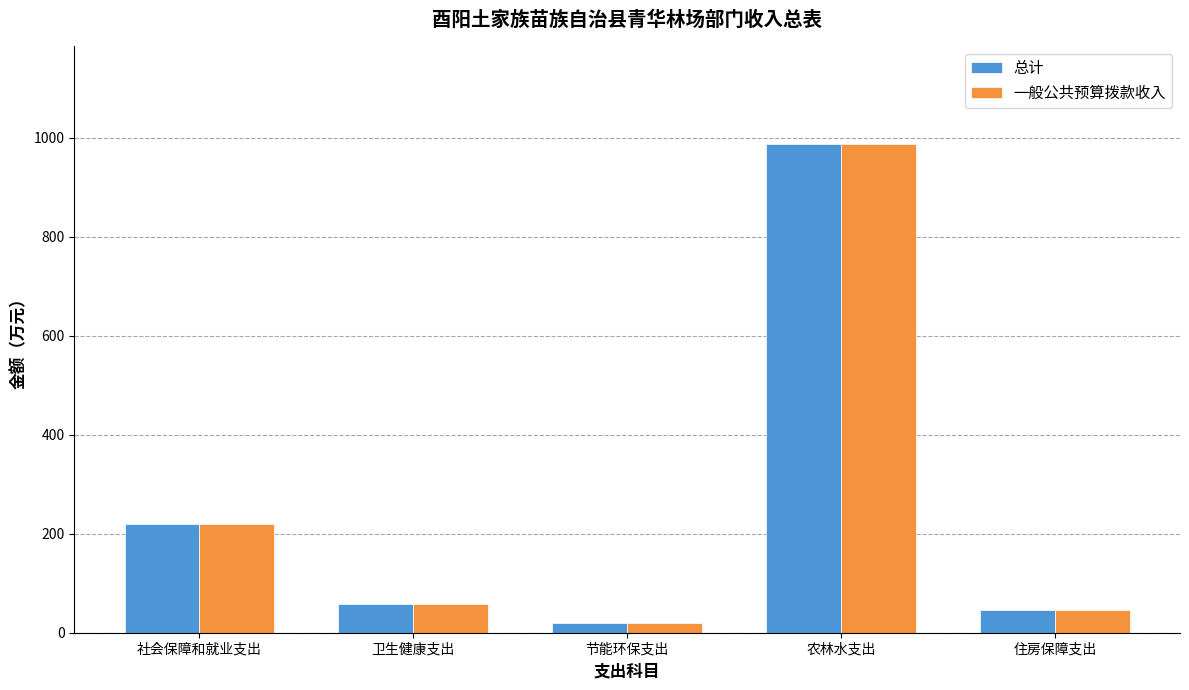

What is the maximum value for 一般公共预算拨款收入?

987.9